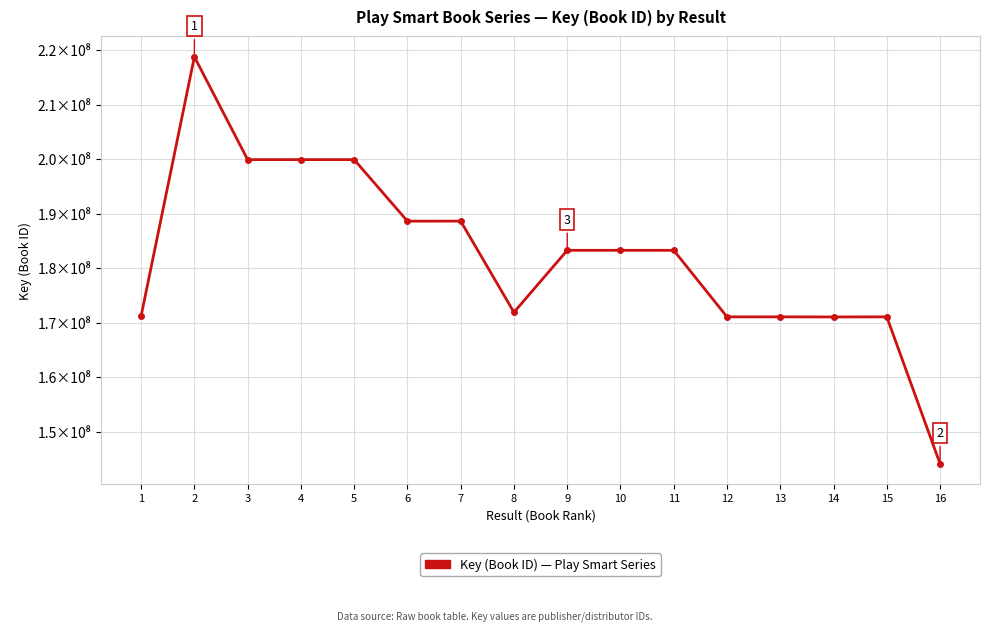

What is the ratio of the value at 9 to the value at 16?

1.3